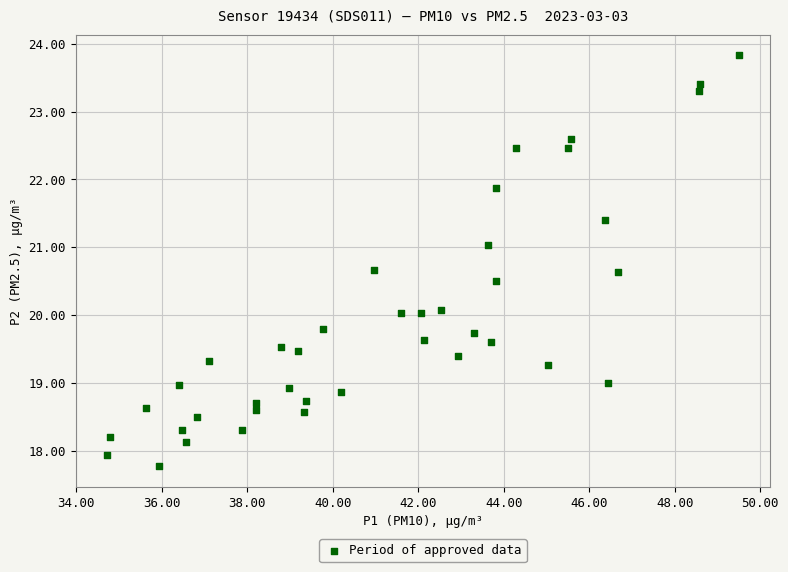

What is the range of X values (max minus min)?

14.8